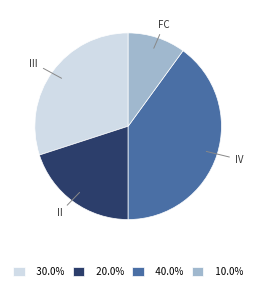

What is the ratio of the value at FC to the value at III?

0.3